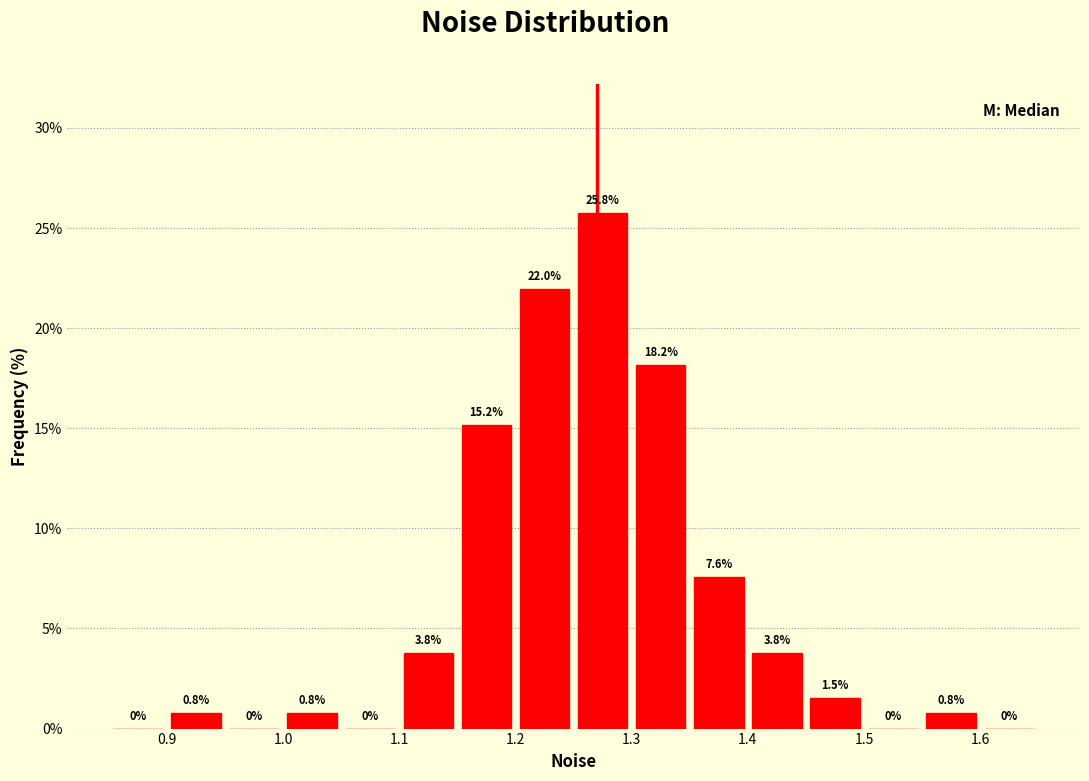

Reading left to right, transcribe this chart: for each bar, give the range it covers on the x-axis and its height.

0.85 to 0.90: 0.0
0.90 to 0.95: 0.8
0.95 to 1.00: 0.0
1.00 to 1.05: 0.8
1.05 to 1.10: 0.0
1.10 to 1.15: 3.8
1.15 to 1.20: 15.2
1.20 to 1.25: 22.0
1.25 to 1.30: 25.8
1.30 to 1.35: 18.2
1.35 to 1.40: 7.6
1.40 to 1.45: 3.8
1.45 to 1.50: 1.5
1.50 to 1.55: 0.0
1.55 to 1.60: 0.8
1.60 to 1.65: 0.0